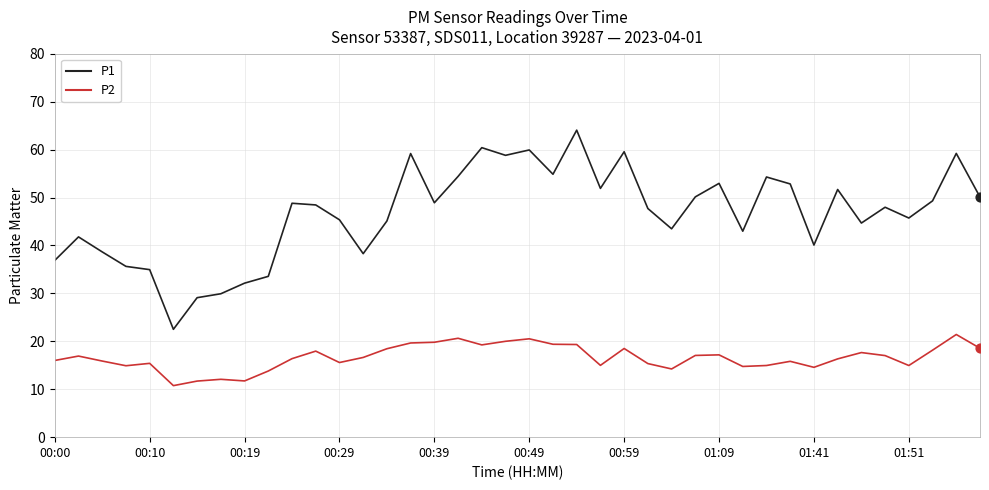

At how many categories does at least one series exceed 14?

40